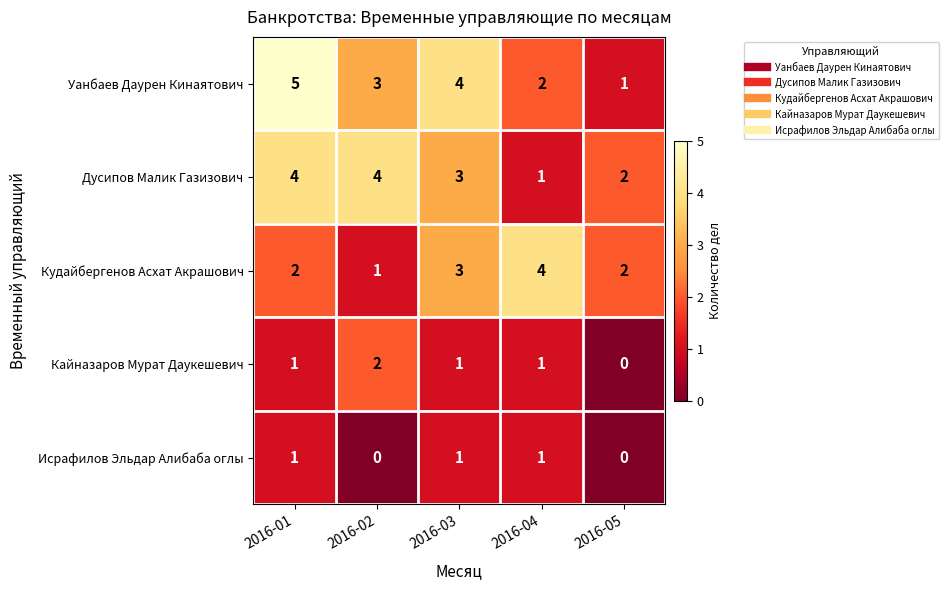

Reading left to right, transcribe all the data shown in this chart.

Уанбаев Даурен Кинаятович: 2016-01=5	2016-02=3	2016-03=4	2016-04=2	2016-05=1
Дусипов Малик Газизович: 2016-01=4	2016-02=4	2016-03=3	2016-04=1	2016-05=2
Кудайбергенов Асхат Акрашович: 2016-01=2	2016-02=1	2016-03=3	2016-04=4	2016-05=2
Кайназаров Мурат Даукешевич: 2016-01=1	2016-02=2	2016-03=1	2016-04=1	2016-05=0
Исрафилов Эльдар Алибаба оглы: 2016-01=1	2016-02=0	2016-03=1	2016-04=1	2016-05=0